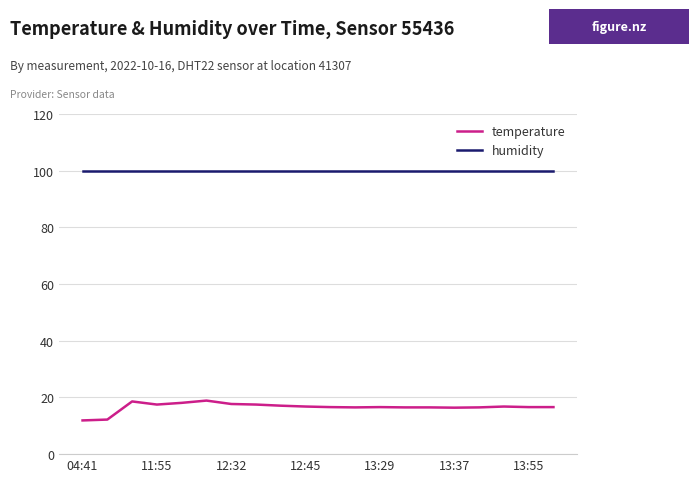

List the series in order of their peak value, highest first.

humidity, temperature